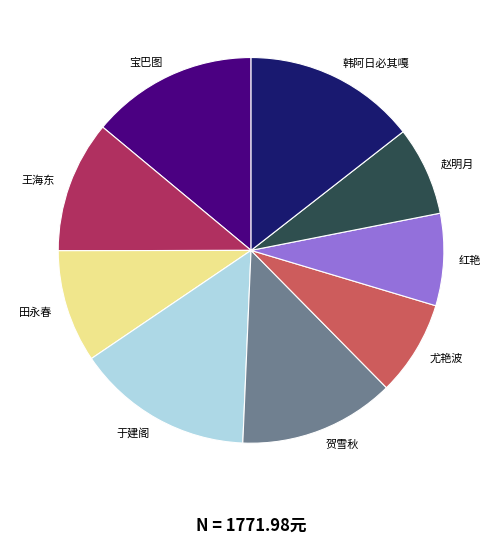

Does any single category account for the majority?

No